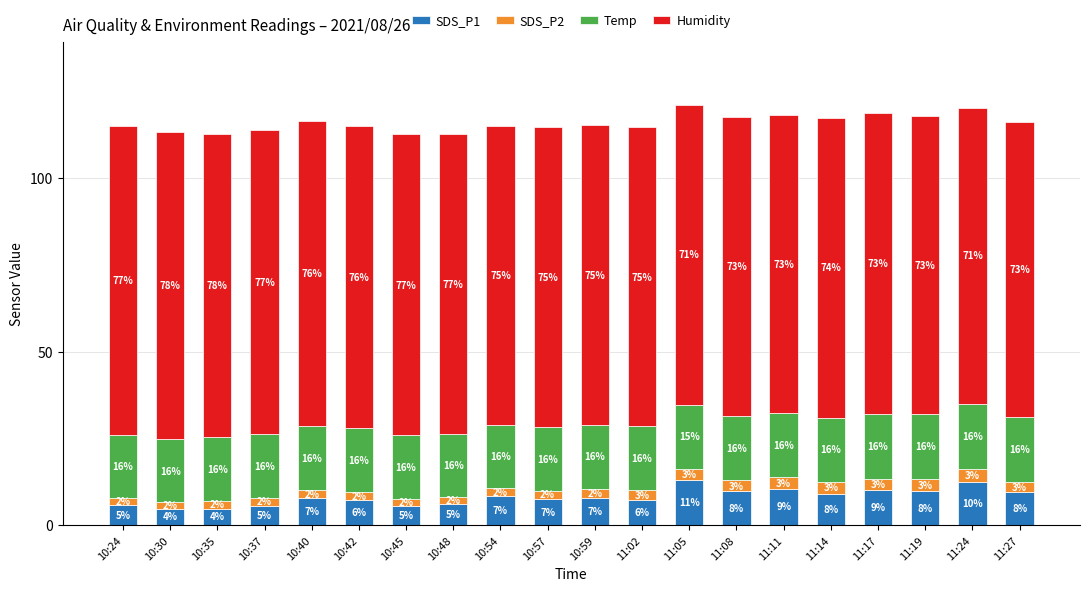

How many bars are there in total?

20